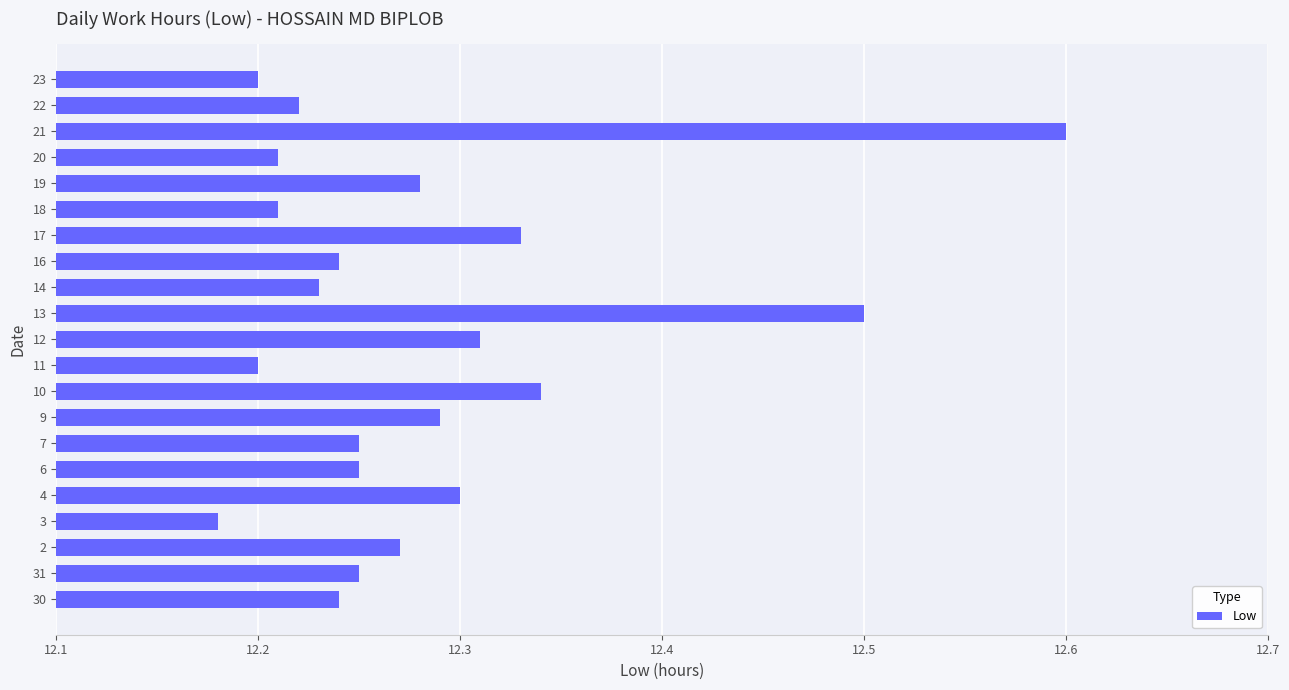

True or false: the data shows 7.1 at 18.

False